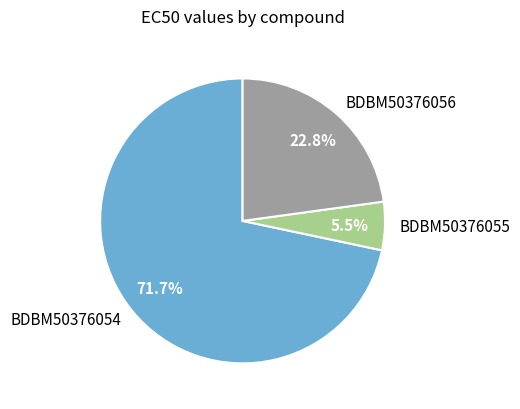

What is the largest slice in the pie chart?

BDBM50376054